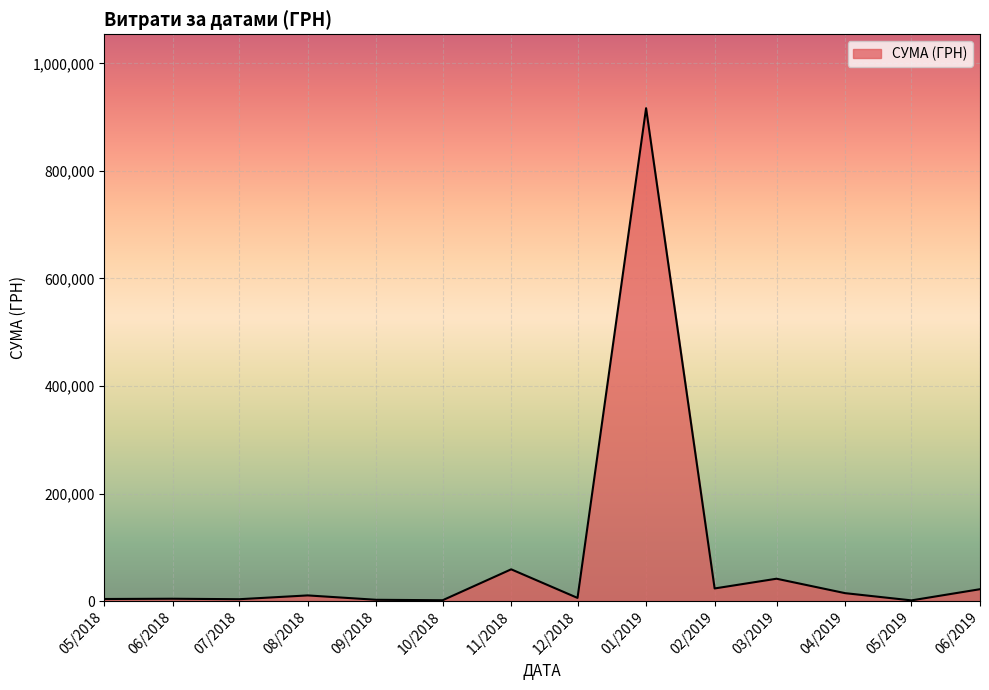

At which category does the chart reach its peak across all series?

01/2019